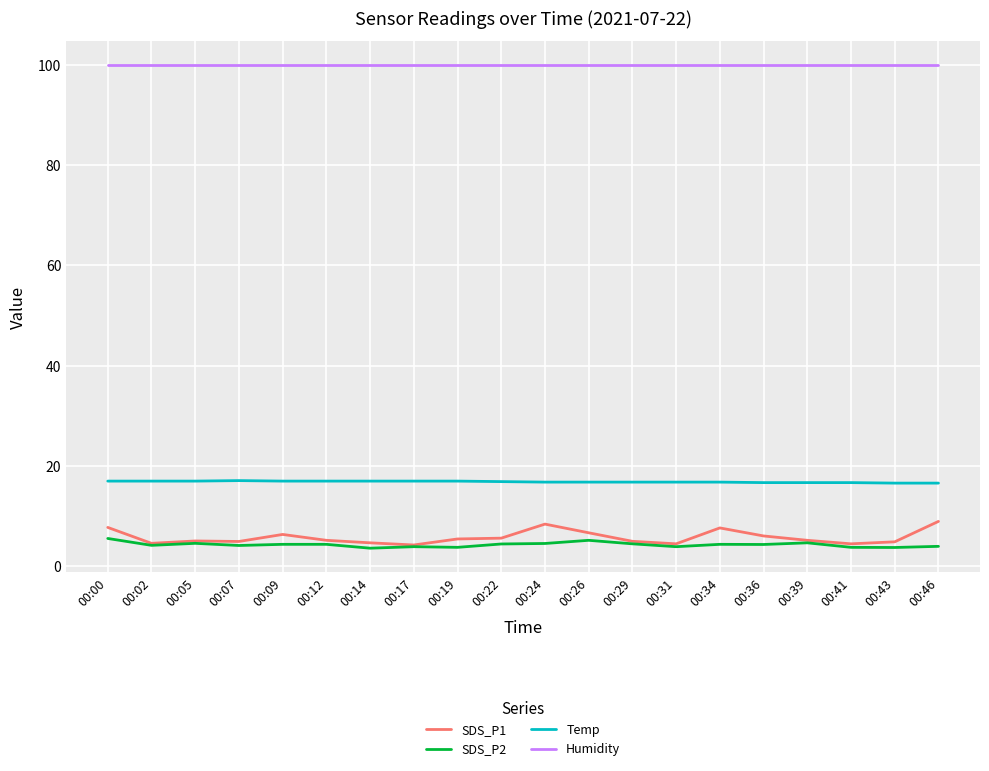

True or false: SDS_P1 and Humidity cross at least once.

False